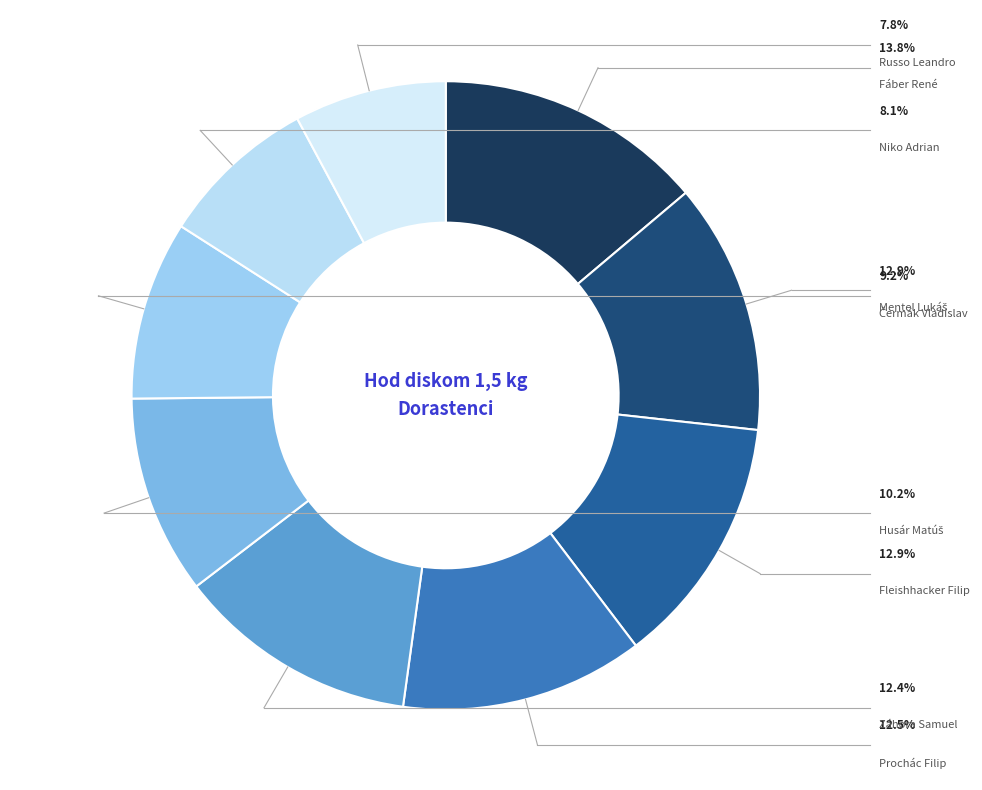

Does any single category account for the majority?

No